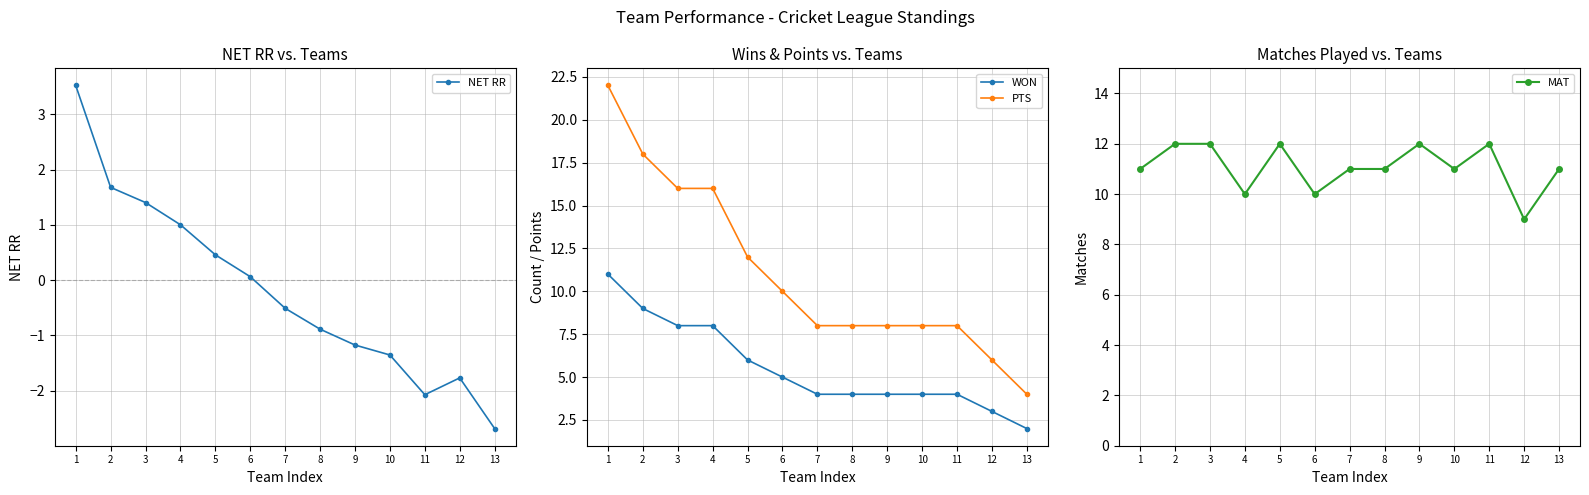

Is this an area chart (filled region under the line)?

No